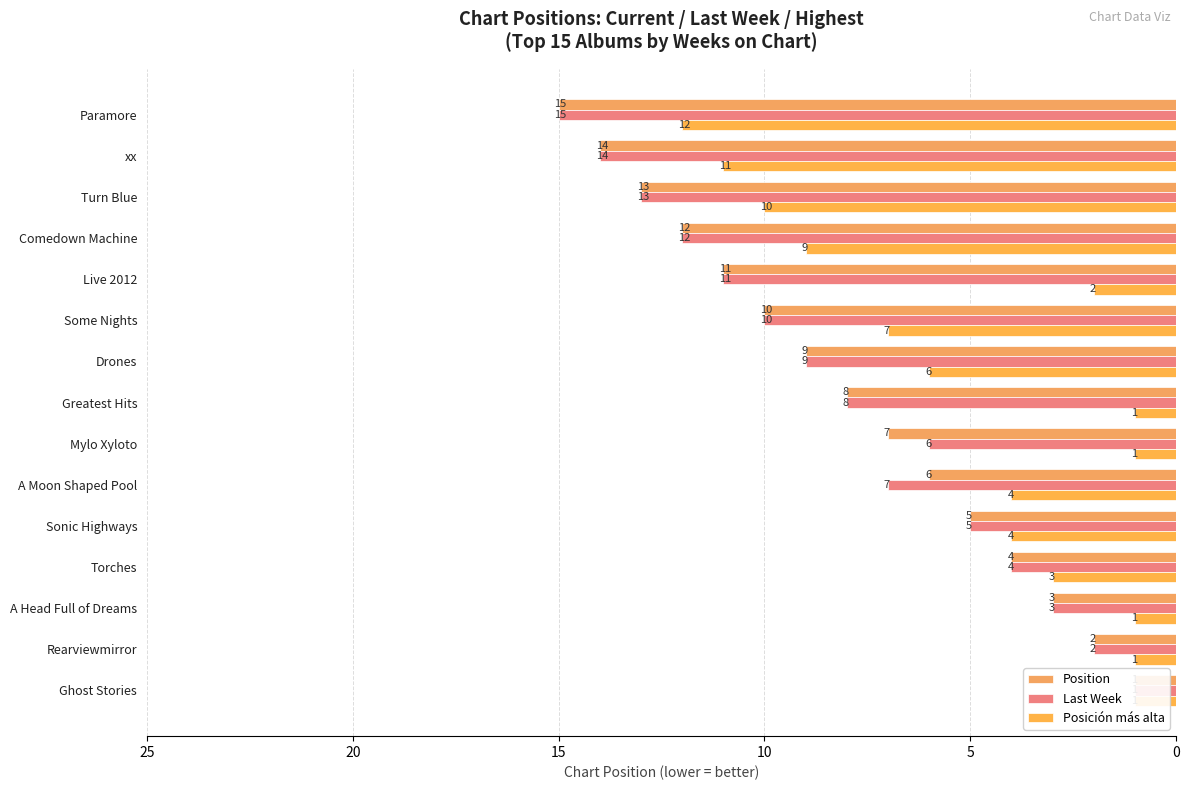

Which series changed the most between Greatest Hits and Turn Blue?

Posición más alta